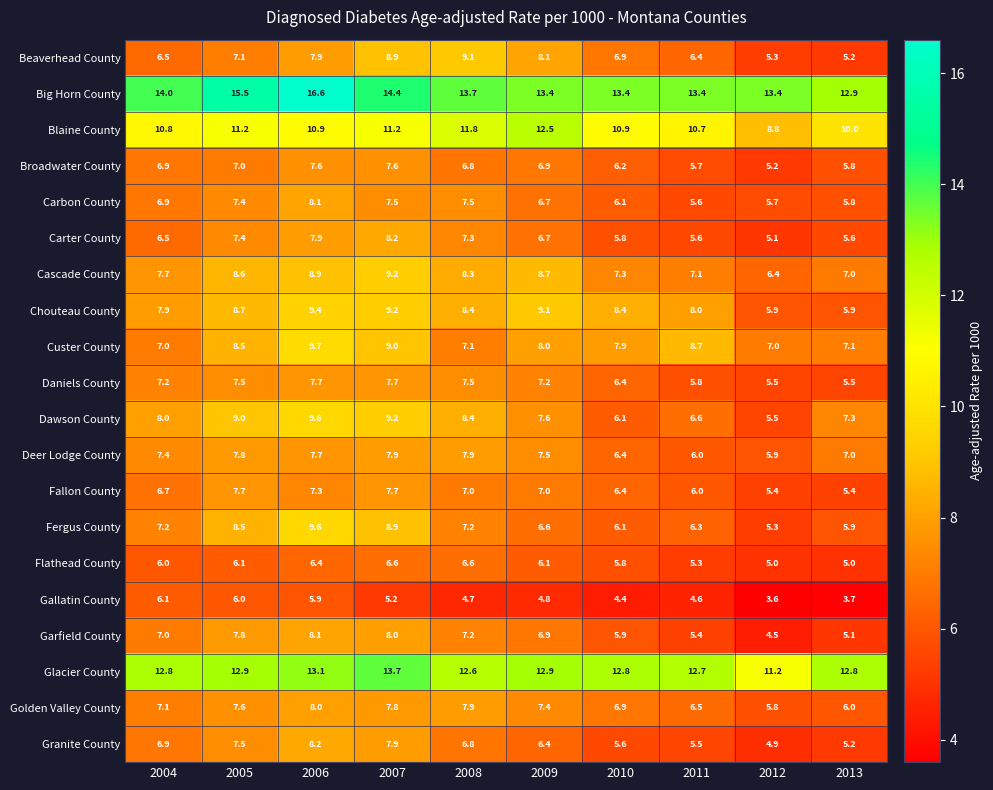

Between 2005 and 2008, which series saw the biggest shift?

Beaverhead County